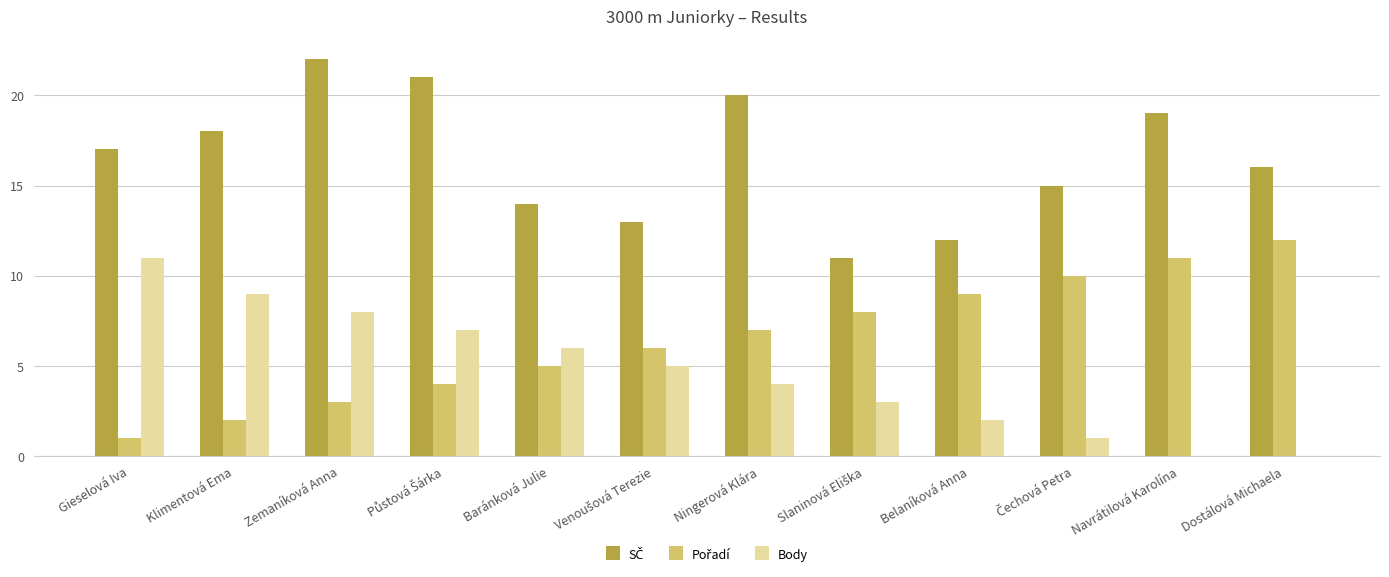

Where does the Body series first go above 5?

Gieselová Iva